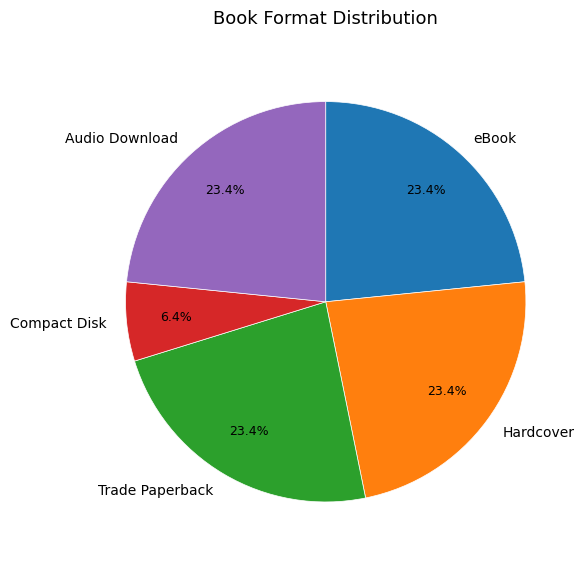

To the nearest percent, what portion does Trade Paperback represent?

23%